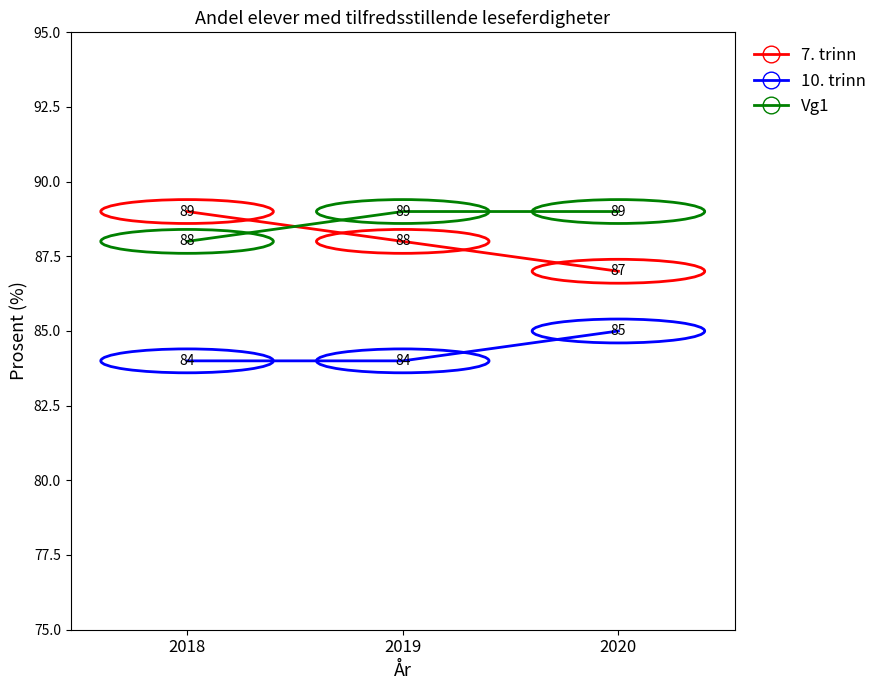

At which label does 7. trinn reach its peak?

2018